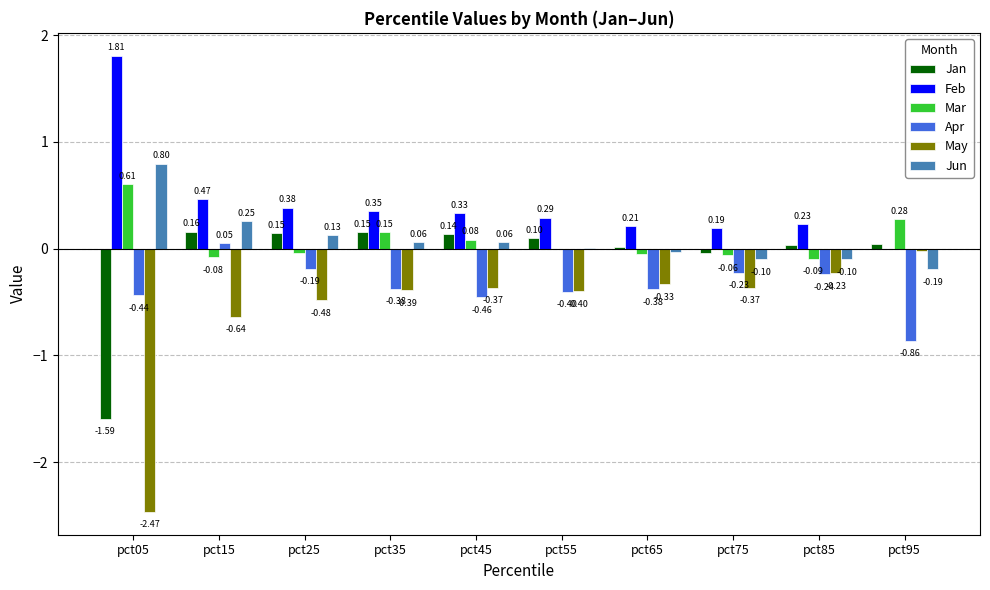

How many data points in Apr are above 0?

1